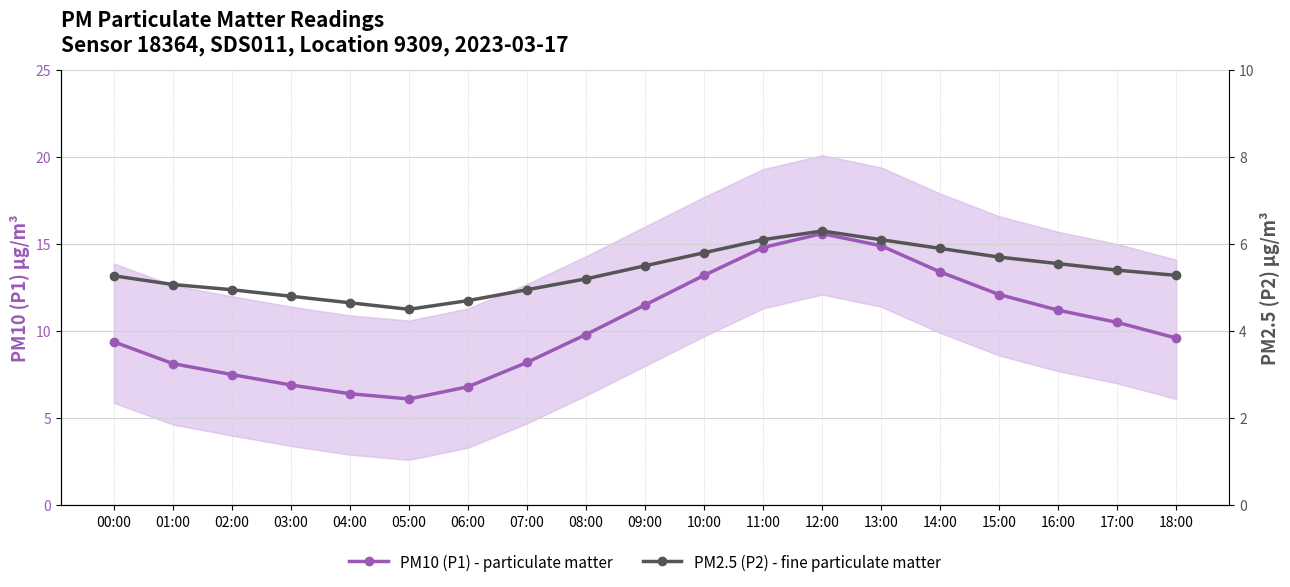

What is the value of the PM2.5 (P2) - fine particulate matter point at the 1st from the left?

5.3